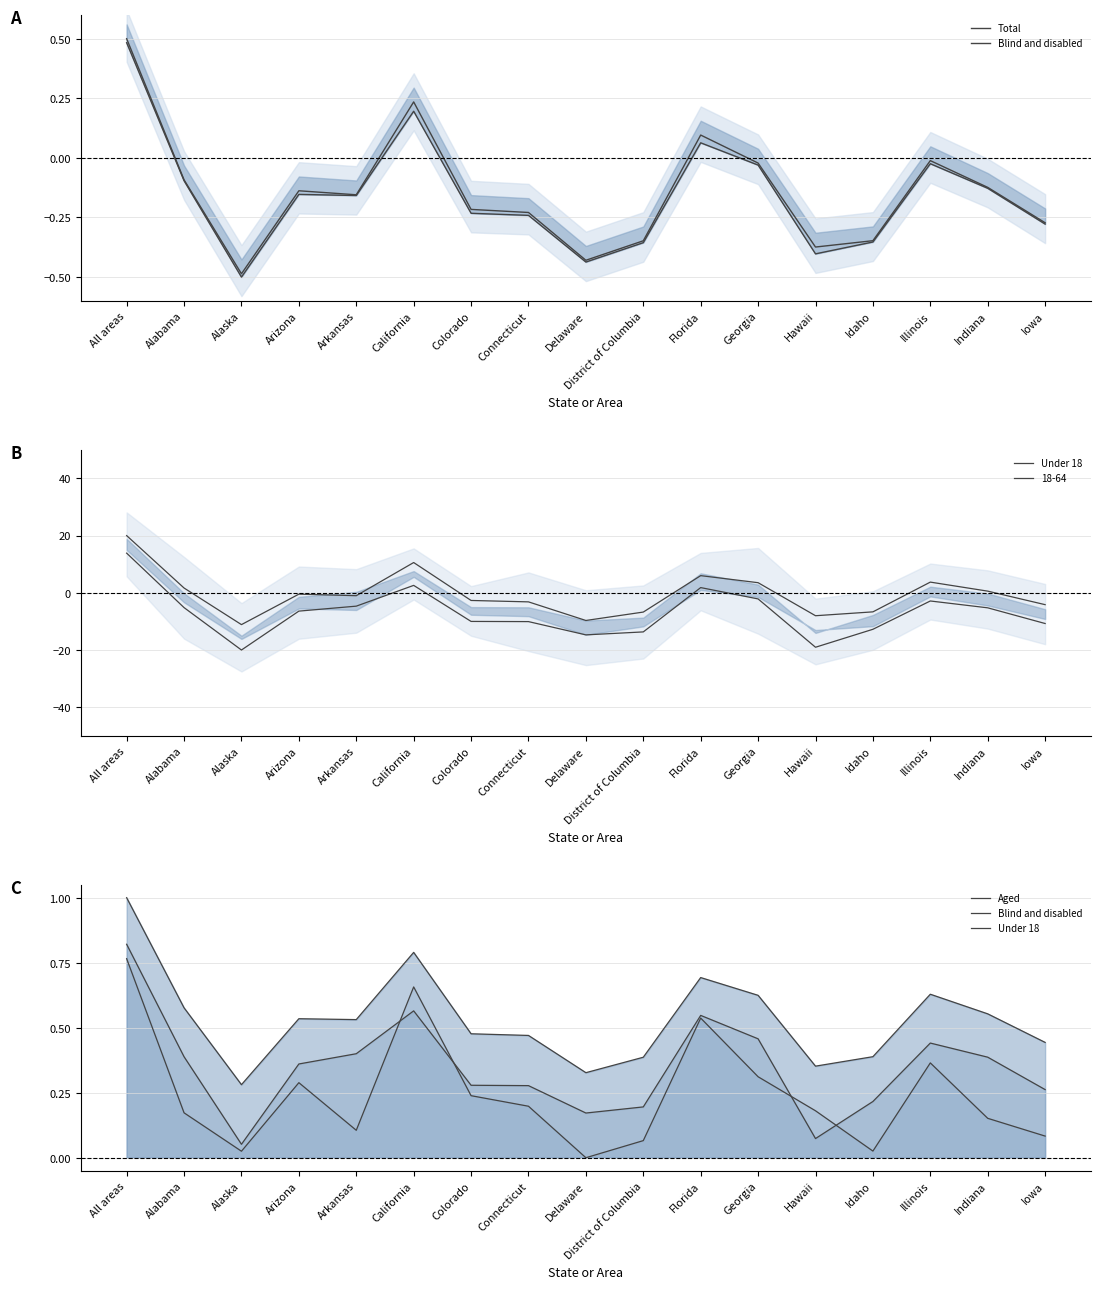

Between Delaware and Arizona, which is larger?

Arizona